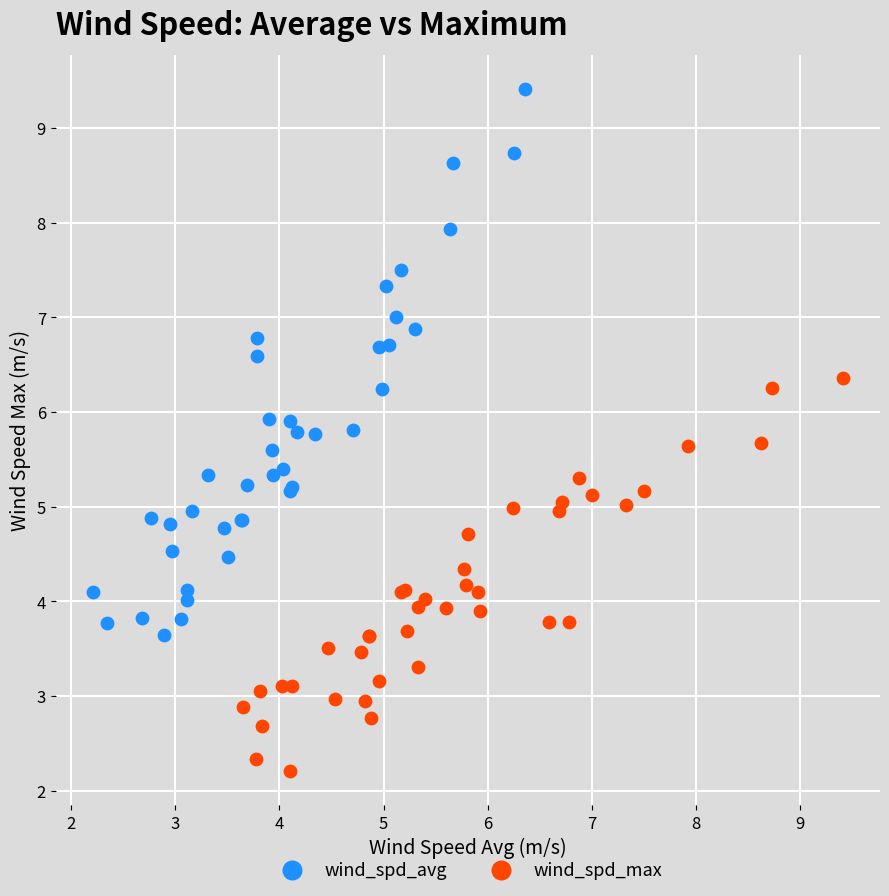

Which series reaches the maximum Y coordinate?

wind_spd_avg